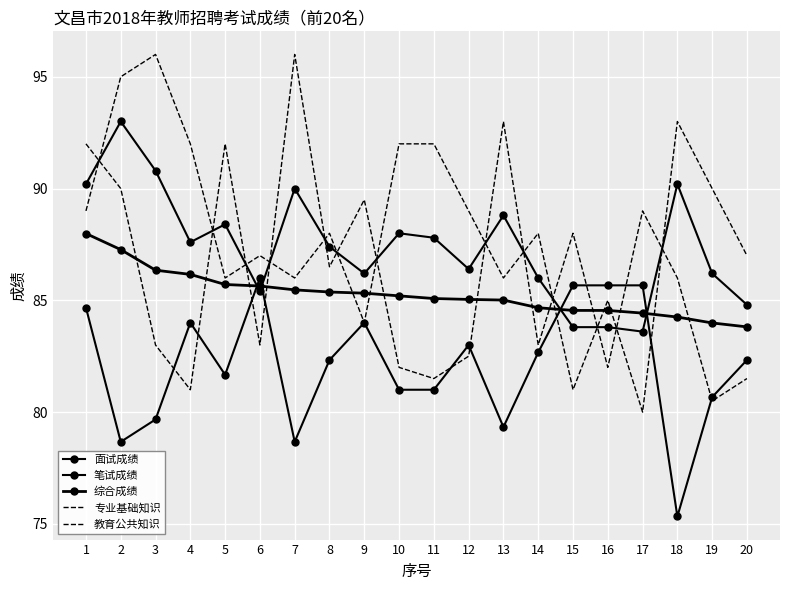

Reading left to right, what are all the values shown in this chart?

面试成绩: 84.7	78.7	79.7	84.0	81.7	86.0	78.7	82.3	84.0	81.0	81.0	83.0	79.3	82.7	85.7	85.7	85.7	75.3	80.7	82.3
笔试成绩: 90.2	93.0	90.8	87.6	88.4	85.4	90.0	87.4	86.2	88.0	87.8	86.4	88.8	86.0	83.8	83.8	83.6	90.2	86.2	84.8
综合成绩: 88.0	87.3	86.3	86.2	85.7	85.6	85.5	85.4	85.3	85.2	85.1	85.0	85.0	84.7	84.5	84.5	84.4	84.3	84.0	83.8
专业基础知识: 89.0	95.0	96.0	92.0	86.0	87.0	86.0	88.0	84.0	92.0	92.0	89.0	86.0	88.0	81.0	85.0	80.0	93.0	90.0	87.0
教育公共知识: 92.0	90.0	83.0	81.0	92.0	83.0	96.0	86.5	89.5	82.0	81.5	82.5	93.0	83.0	88.0	82.0	89.0	86.0	80.5	81.5